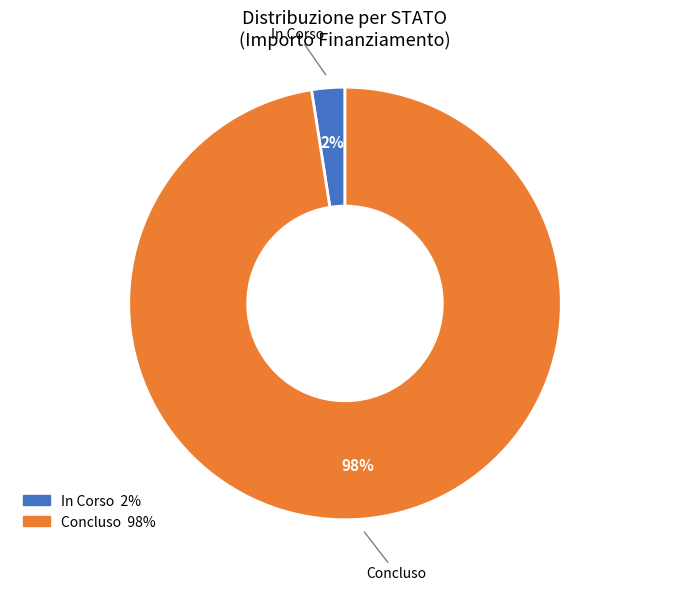

To the nearest percent, what is the average slice percentage?

50%